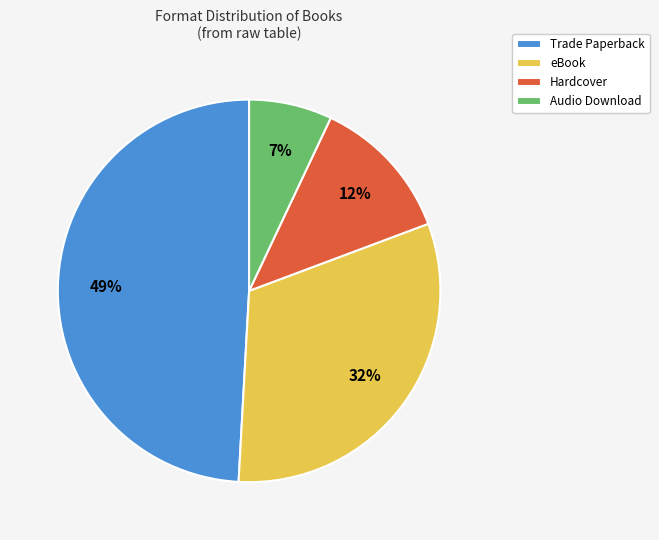

Is it true that Audio Download is 7% of the pie?

True